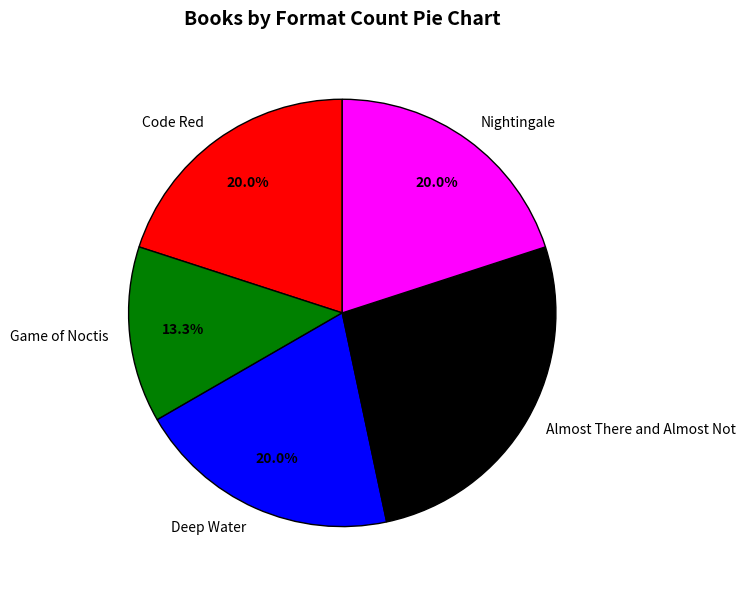

What percentage is the Deep Water slice, to the nearest percent?

20%